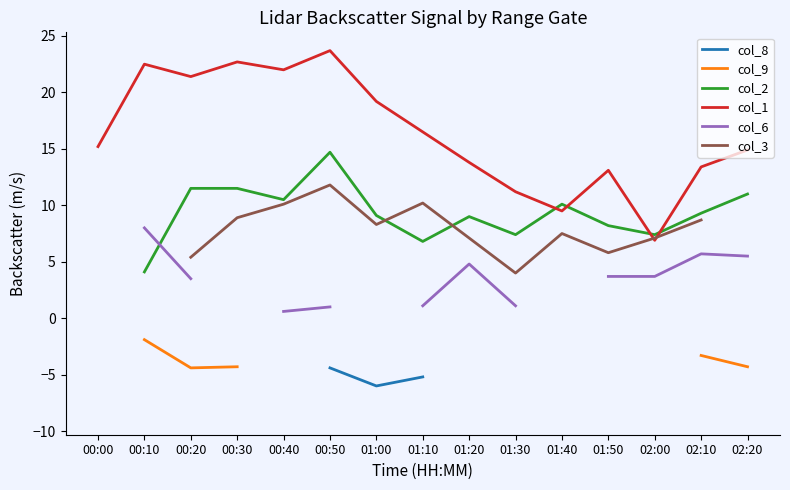

At which category does col_6 reach its first local peak?

01:20